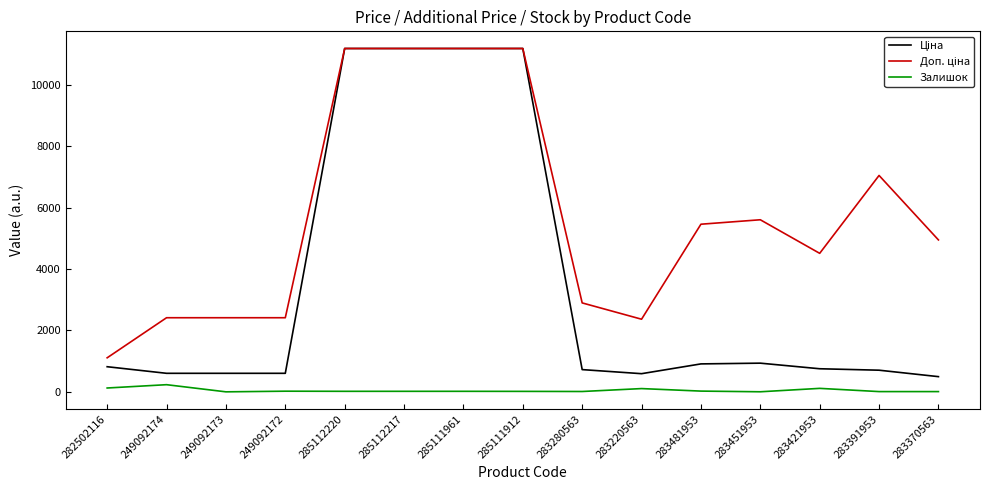

Is this an area chart (filled region under the line)?

No